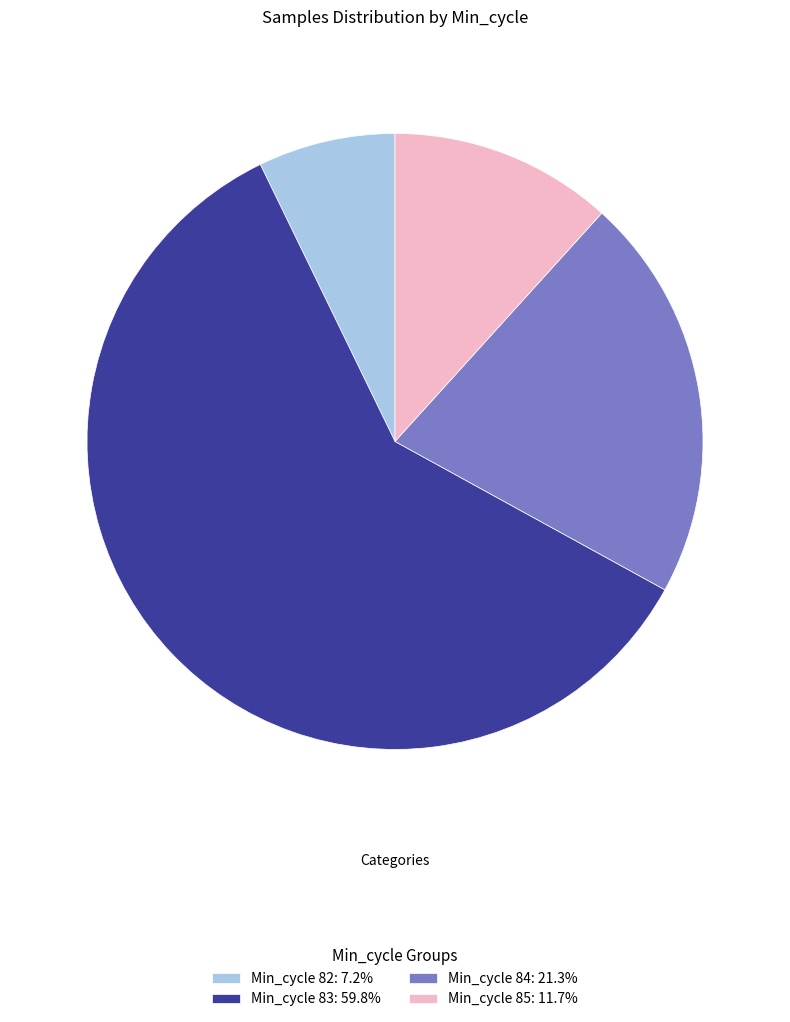

What is the ratio of the value at Min_cycle 82: 7.2% to the value at Min_cycle 84: 21.3%?

0.3